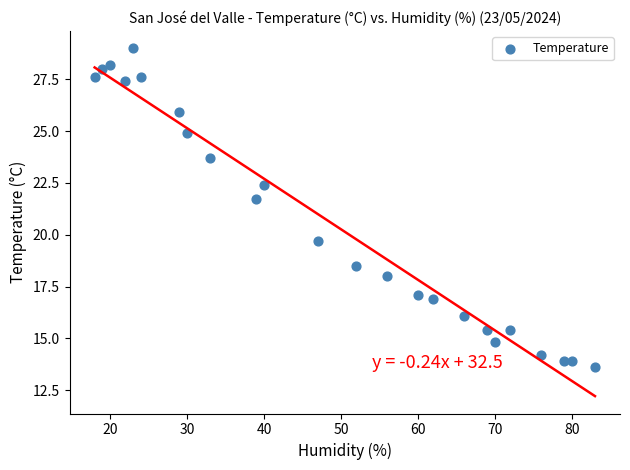

What is the range of Y values (max minus min)?

15.4